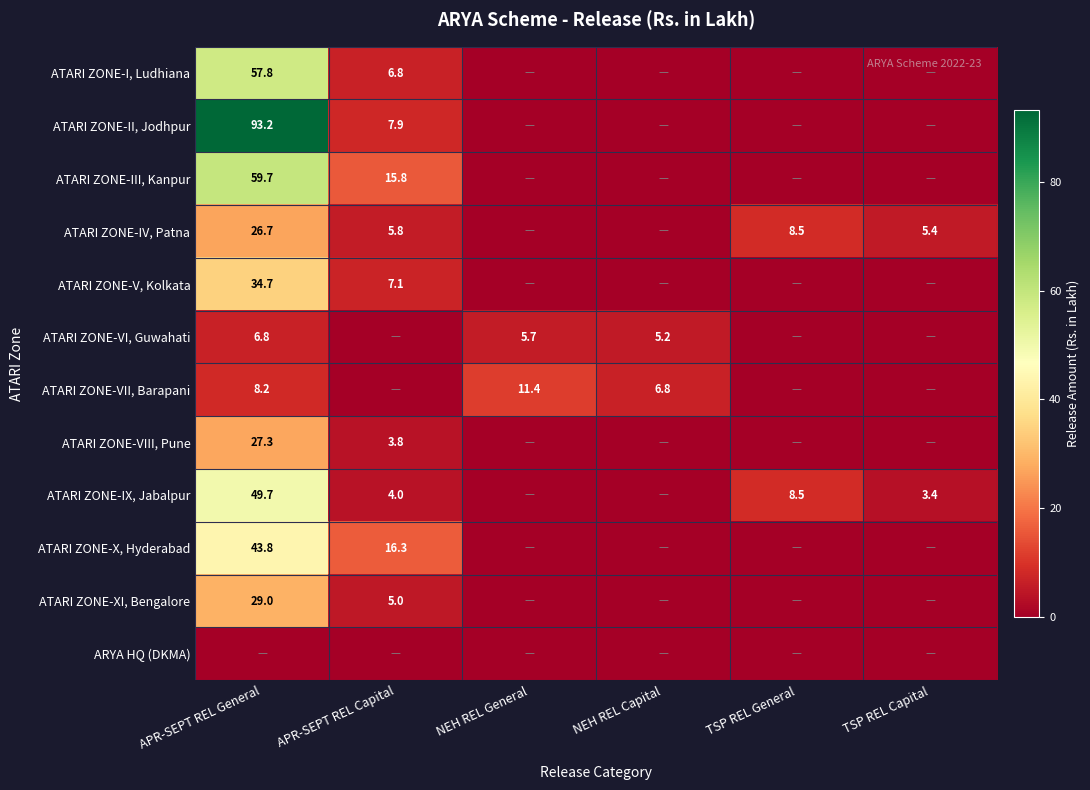

Is the value of ATARI ZONE-IV, Patna at APR-SEPT REL General greater than the value of ATARI ZONE-VI, Guwahati at NEH REL Capital?

Yes